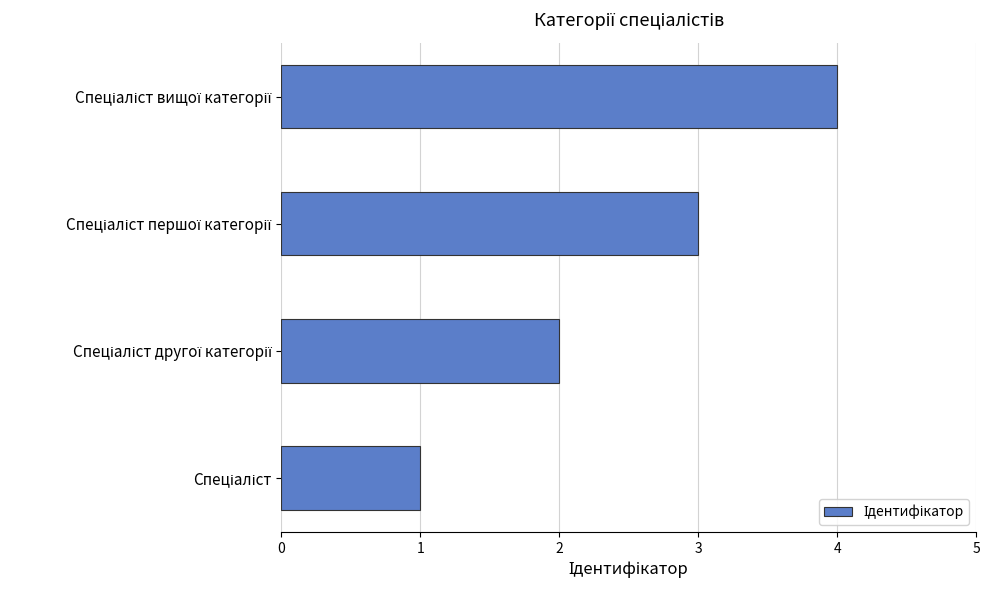

What is the greatest value displayed?

4